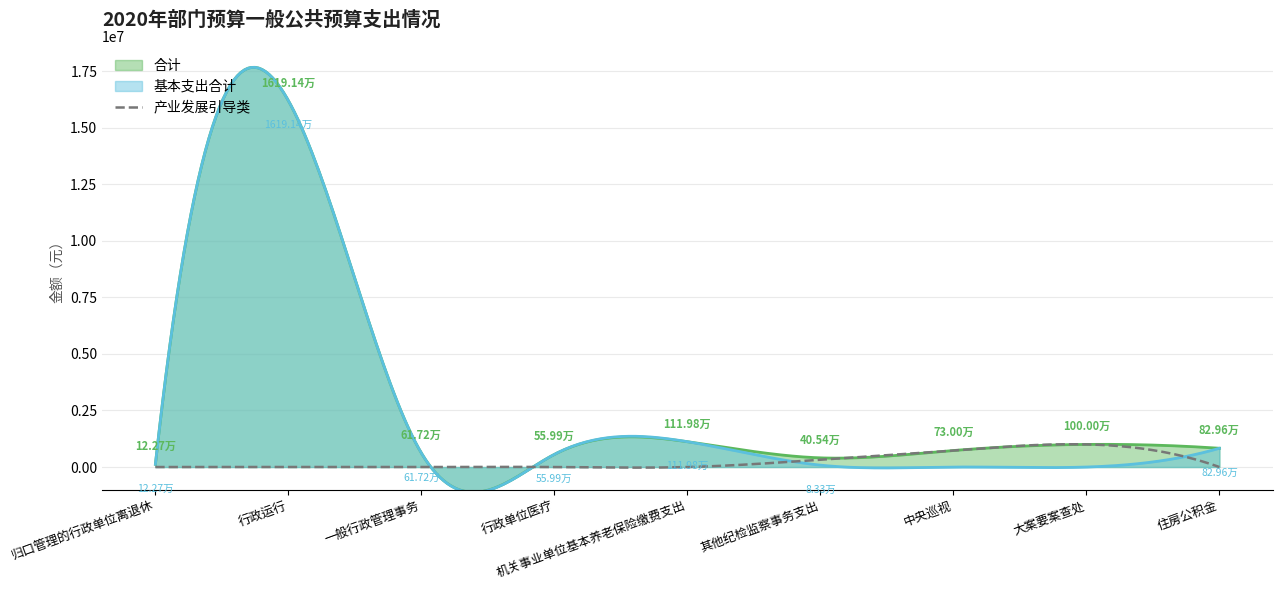

What is the value of the 基本支出合计 point at the 4th from the left?

559885.7